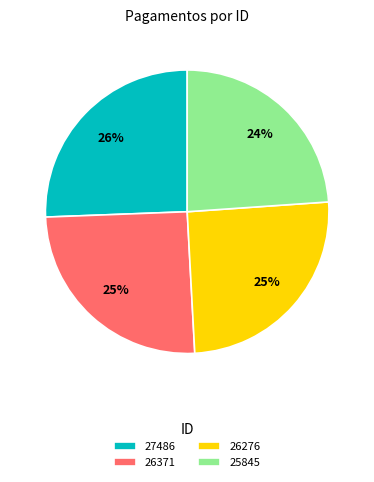

What percentage is the 25845 slice, to the nearest percent?

24%